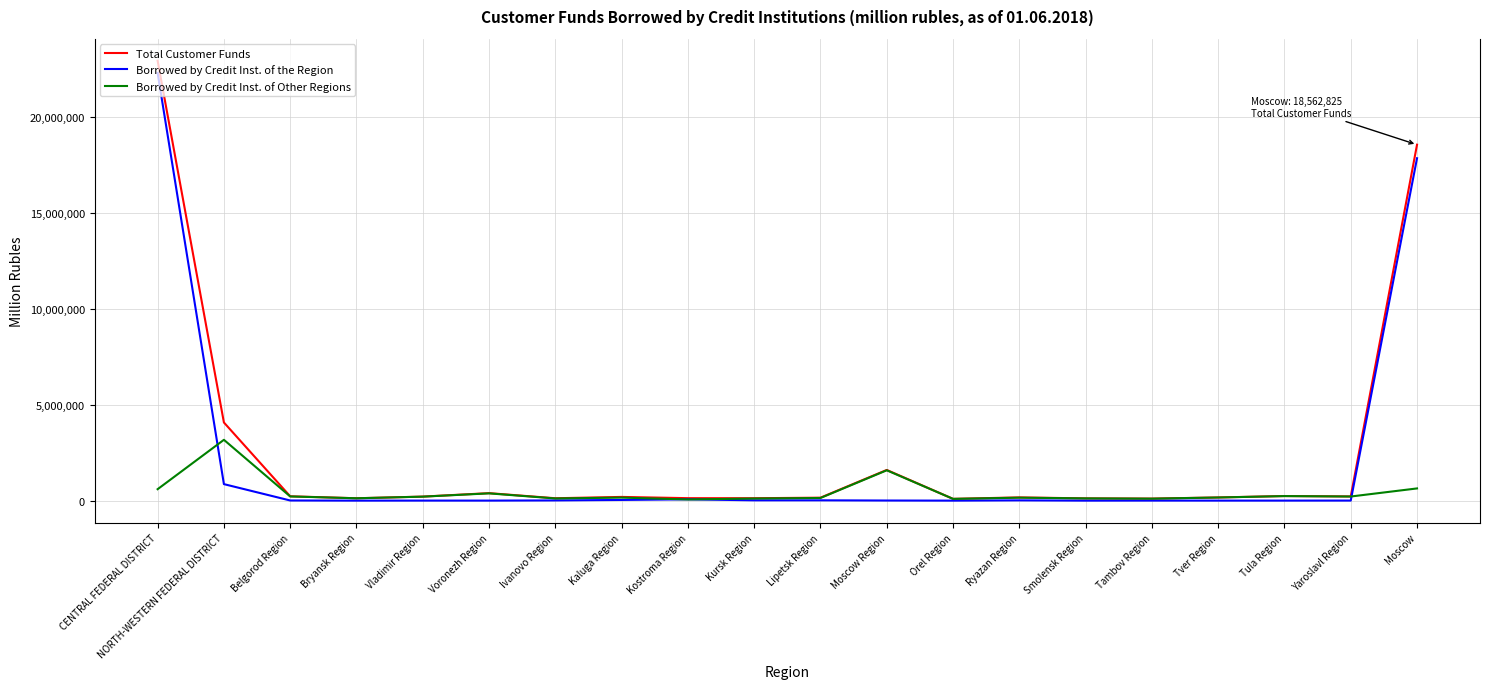

Where is Borrowed by Credit Inst. of the Region nearest to the value 11151882?

Moscow